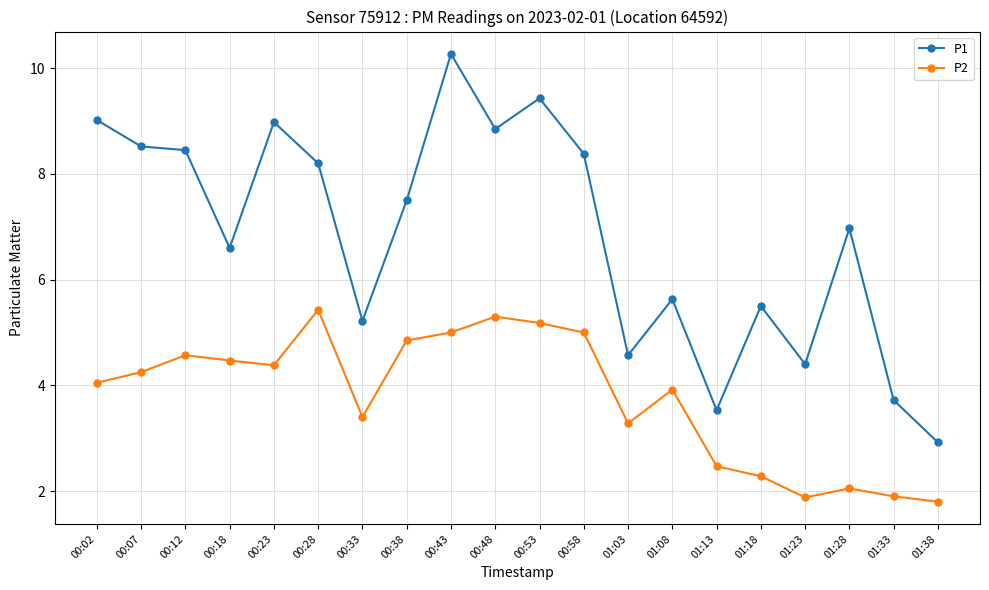

True or false: P2 has more than 1 points higher than both neighbors.

True